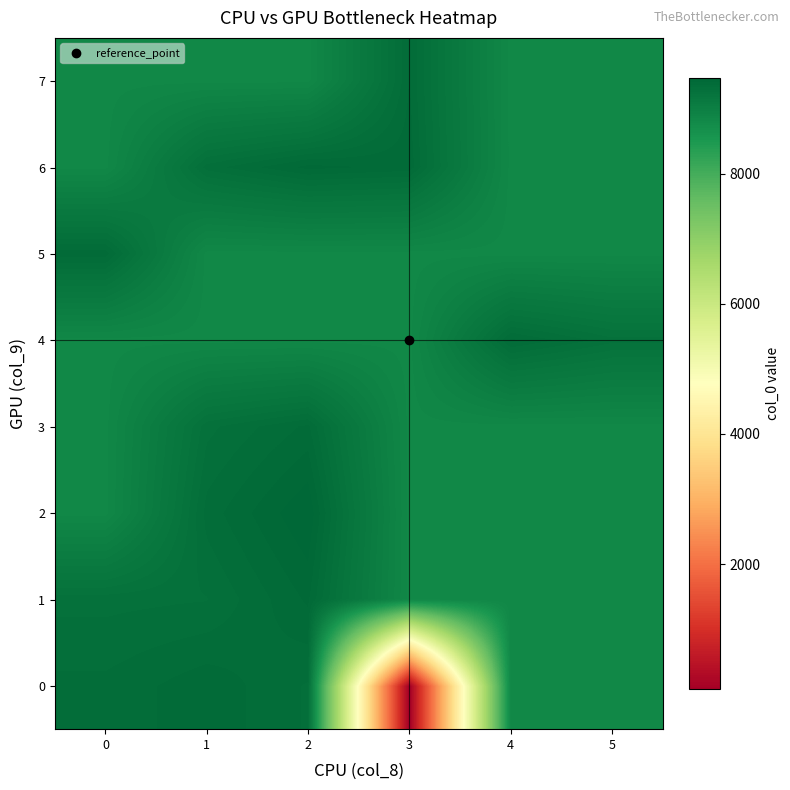

At how many categories does at least one series exceed 6616?

6